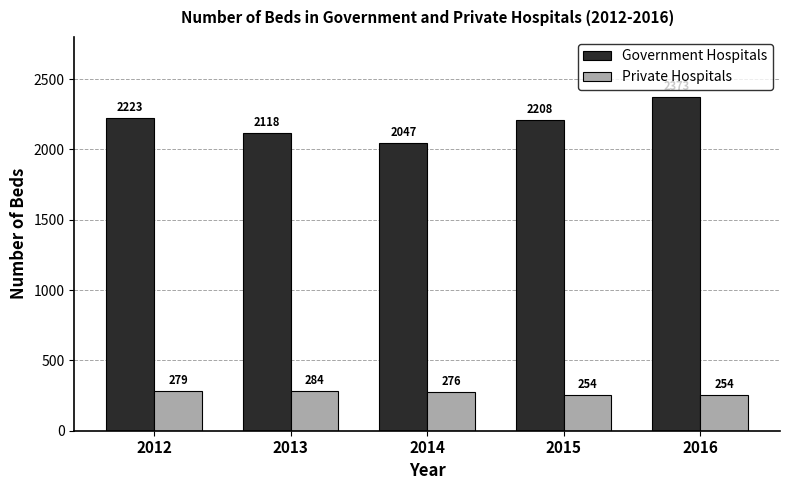

What is the sum of all Private Hospitals values?

1347